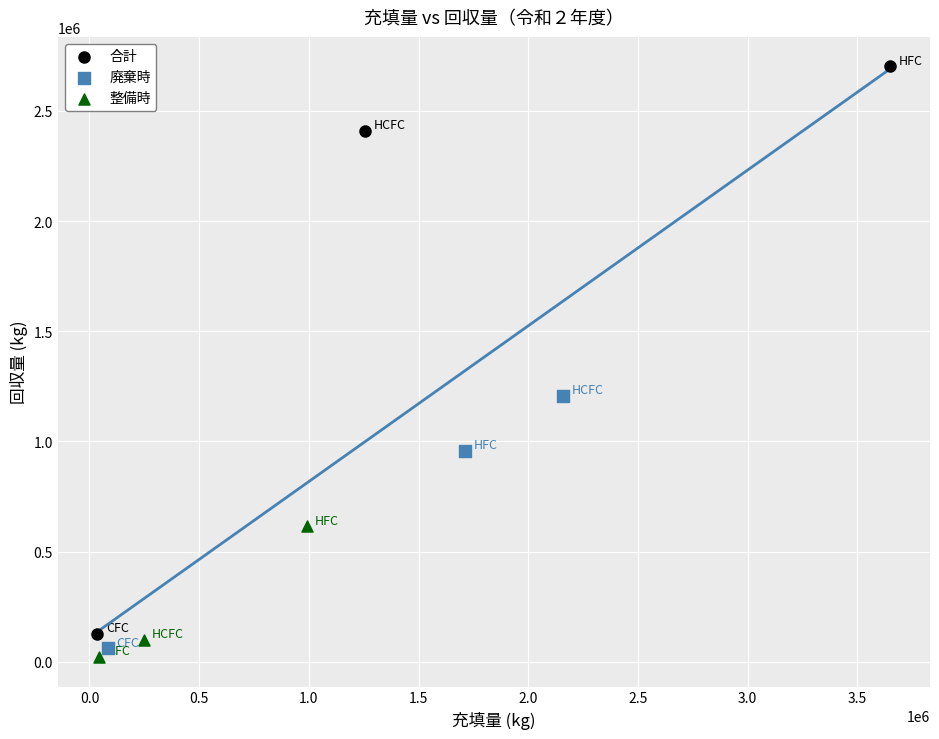

What are all the series names shown in the legend?

合計, 廃棄時, 整備時